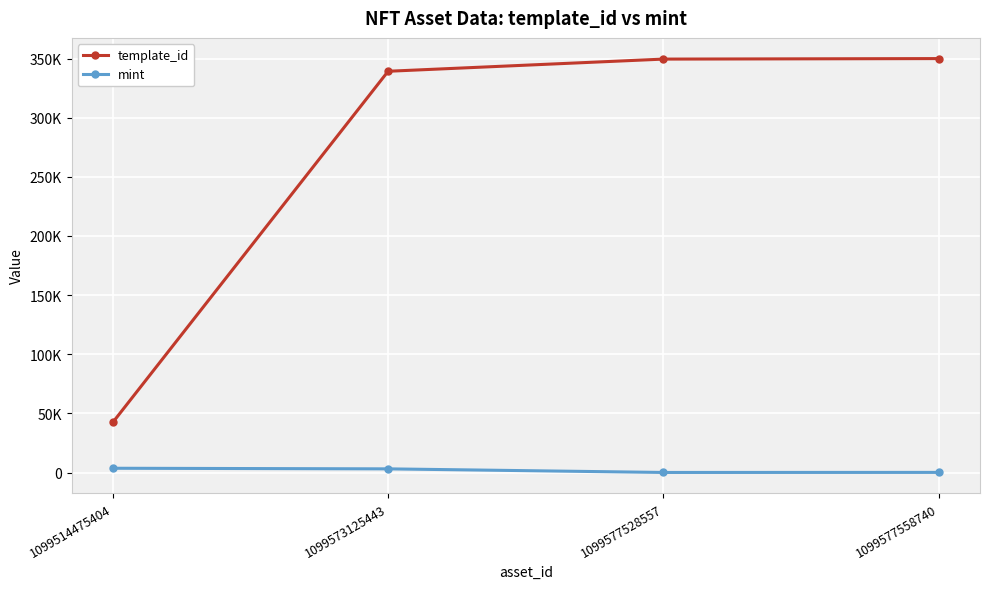

Is this an area chart (filled region under the line)?

No